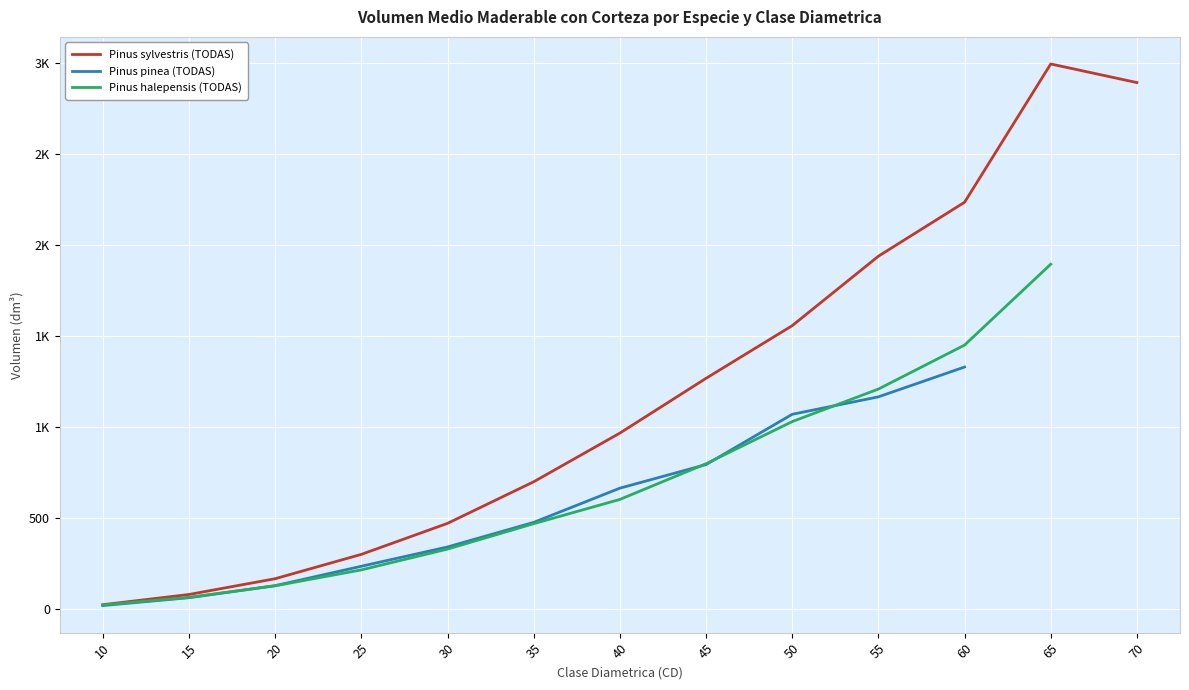

Where is Pinus sylvestris (TODAS) nearest to the value 1508?

50